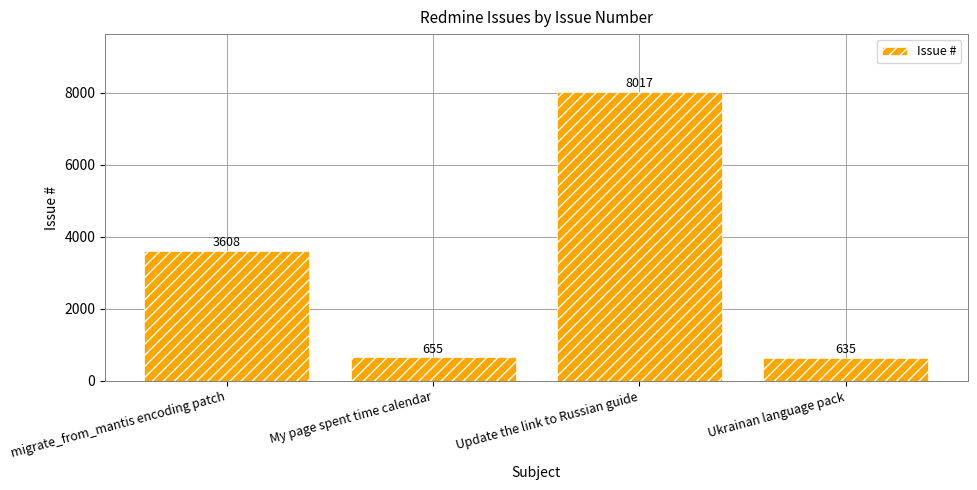

What is the change in value from migrate_from_mantis encoding patch to Update the link to Russian guide?

+4409